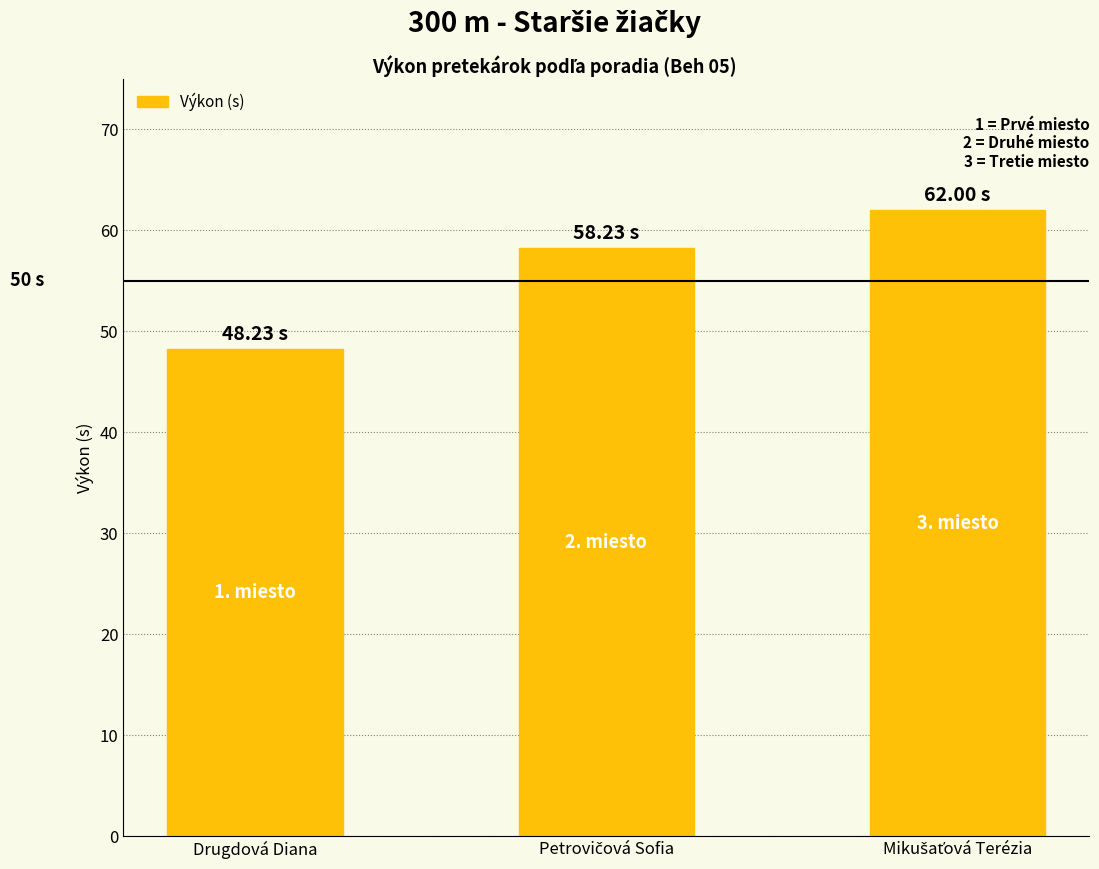

What is the greatest value displayed?

62.0